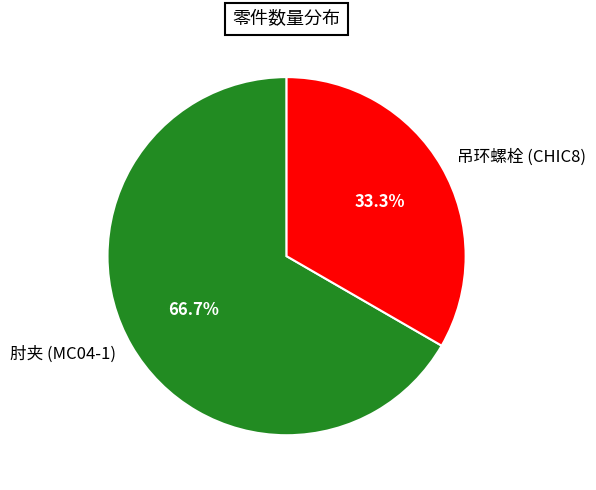

Which slice is the largest?

肘夹 (MC04-1)